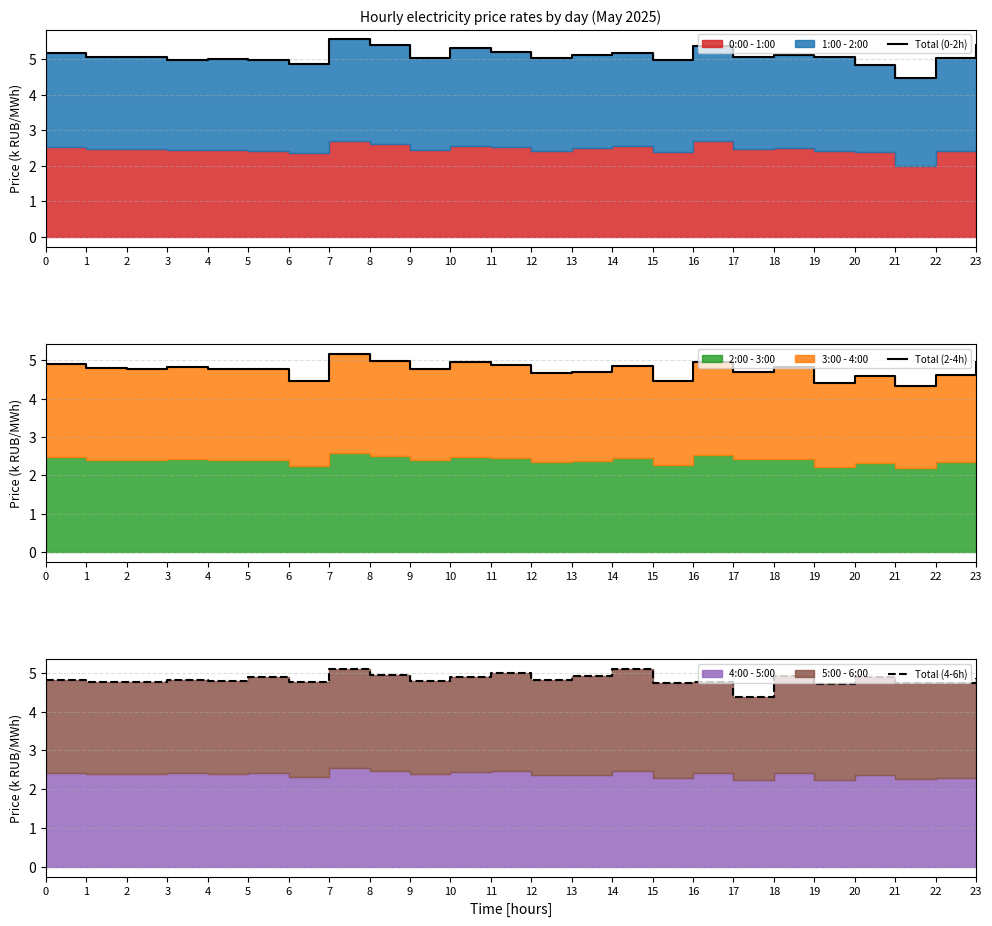

What is the value of the Total (2-4h) point at the 6th from the left?

4.8